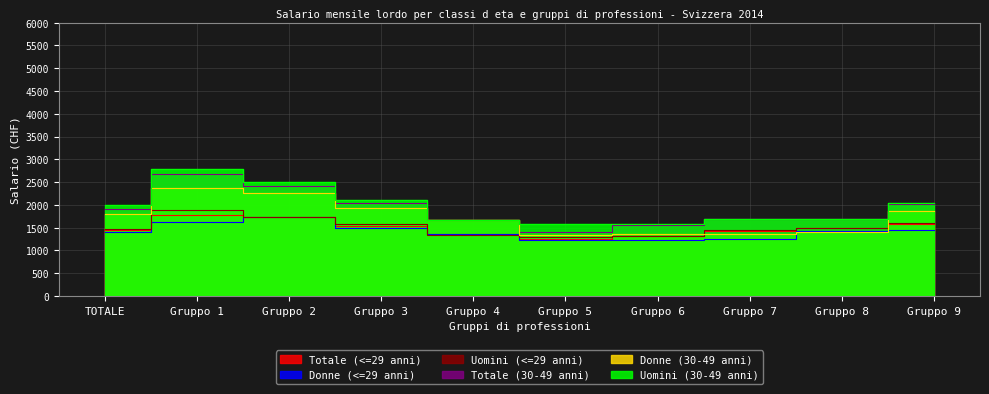

Is the value of Uomini (30-49 anni) at Gruppo 5 greater than the value of Donne (<=29 anni) at Gruppo 3?

Yes